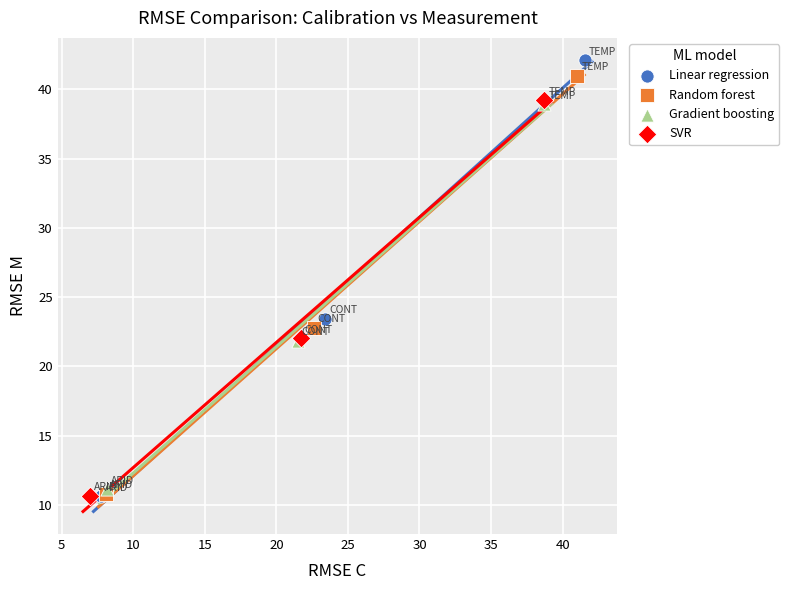

Which series has the largest Y range (max minus min)?

Linear regression